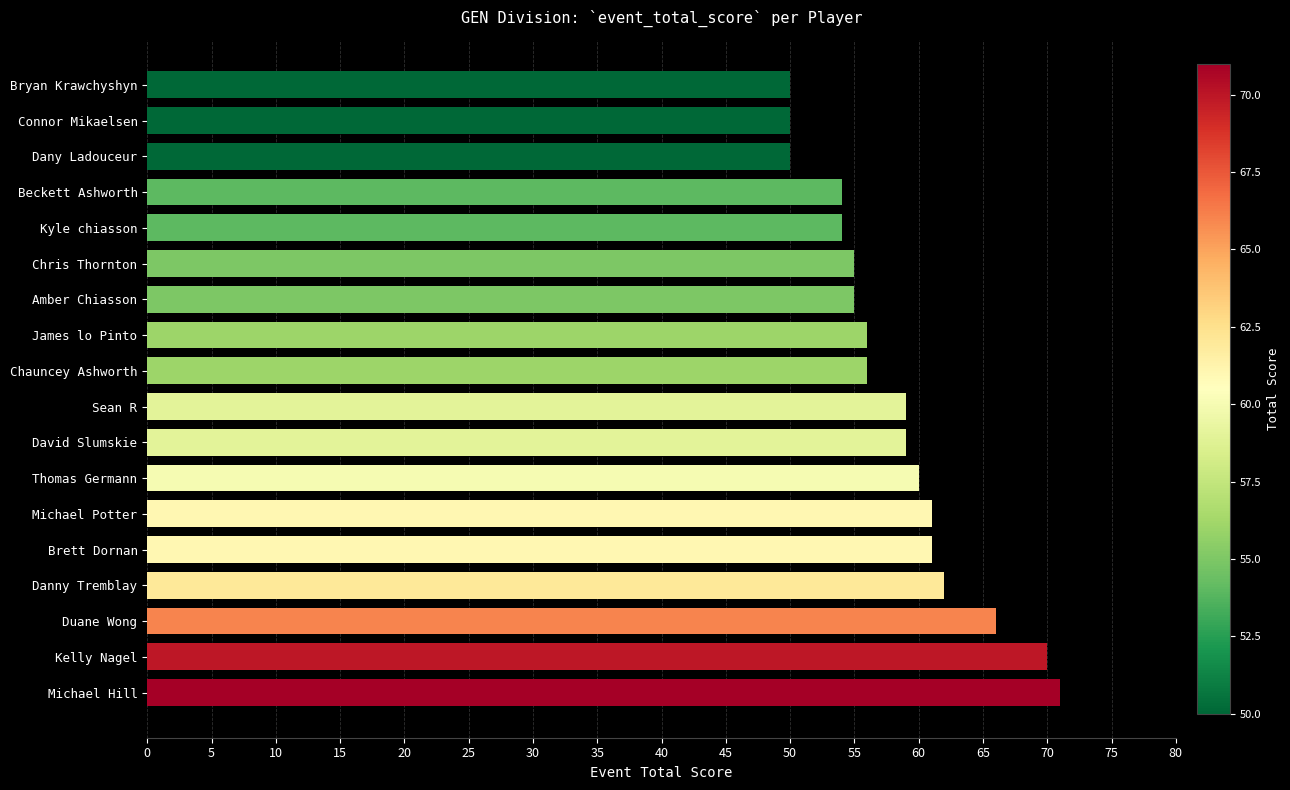

How many bars are there in total?

18